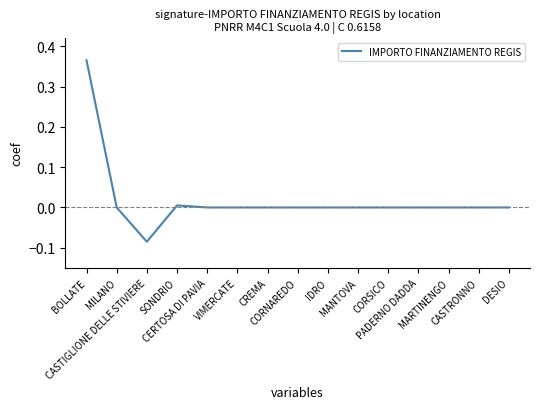

How many distinct data groups are displayed?

1